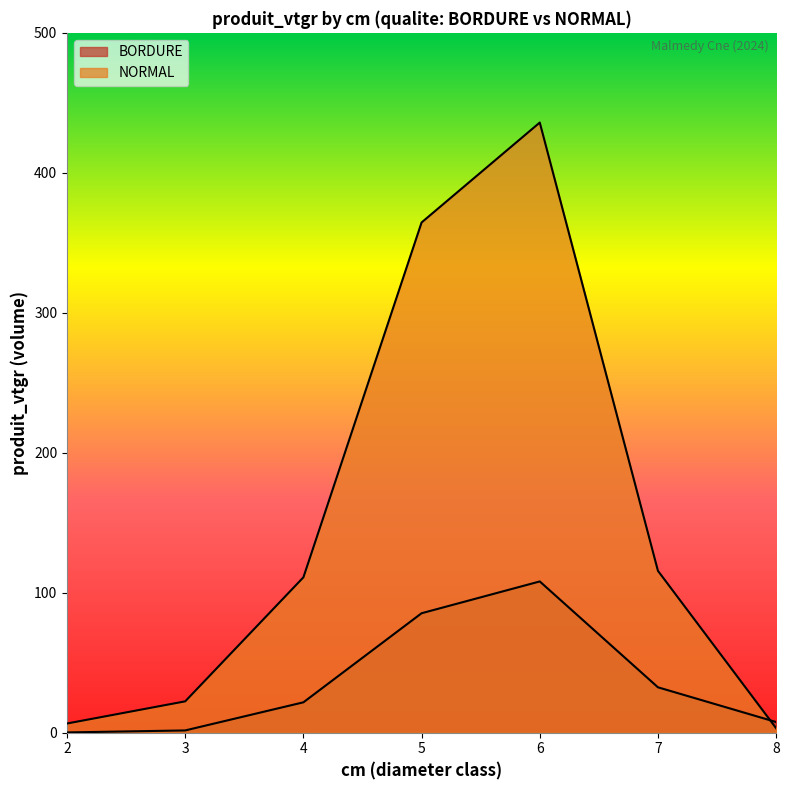

Rank the series at 6 from lowest to highest value.

BORDURE, NORMAL